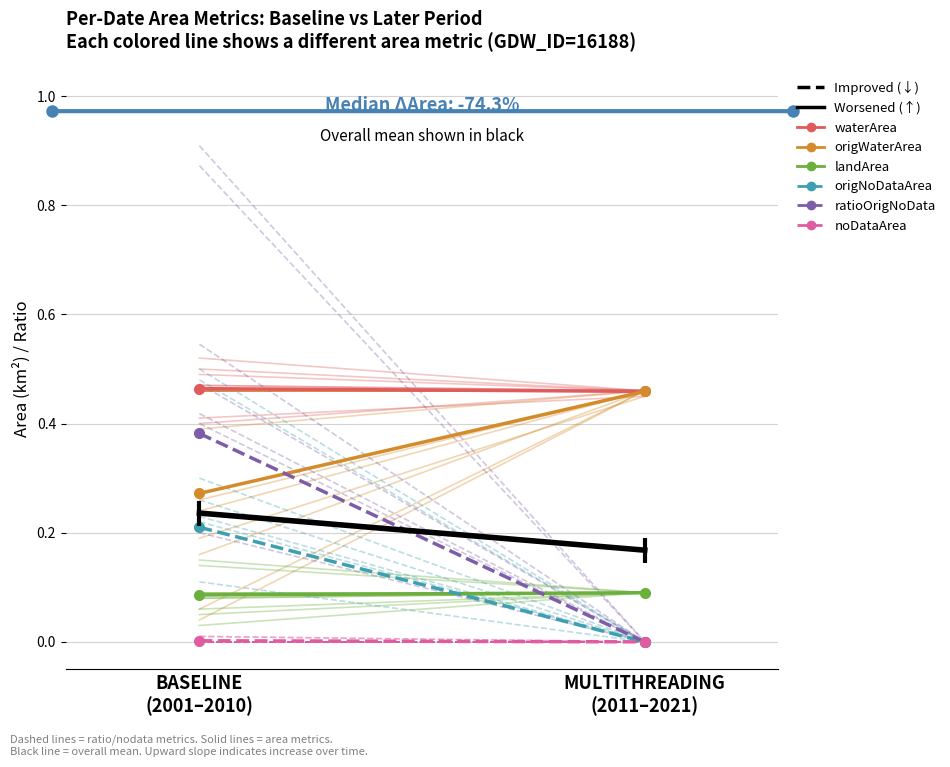

At how many categories does at least one series exceed 0?

2